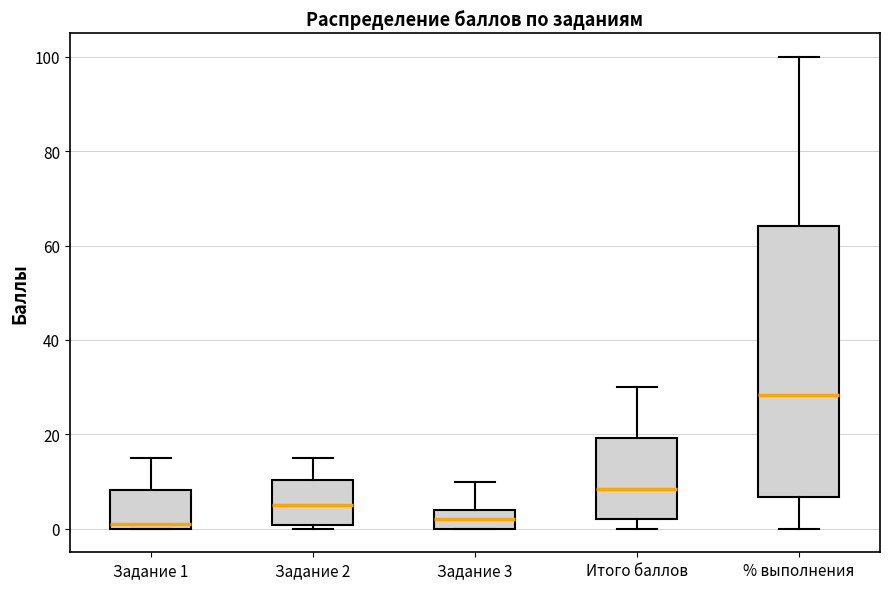

Where does the lower whisker of the box for % выполнения end on the y-axis? The values are not printed on the chart, so give them approximately, as read against the axis.

0